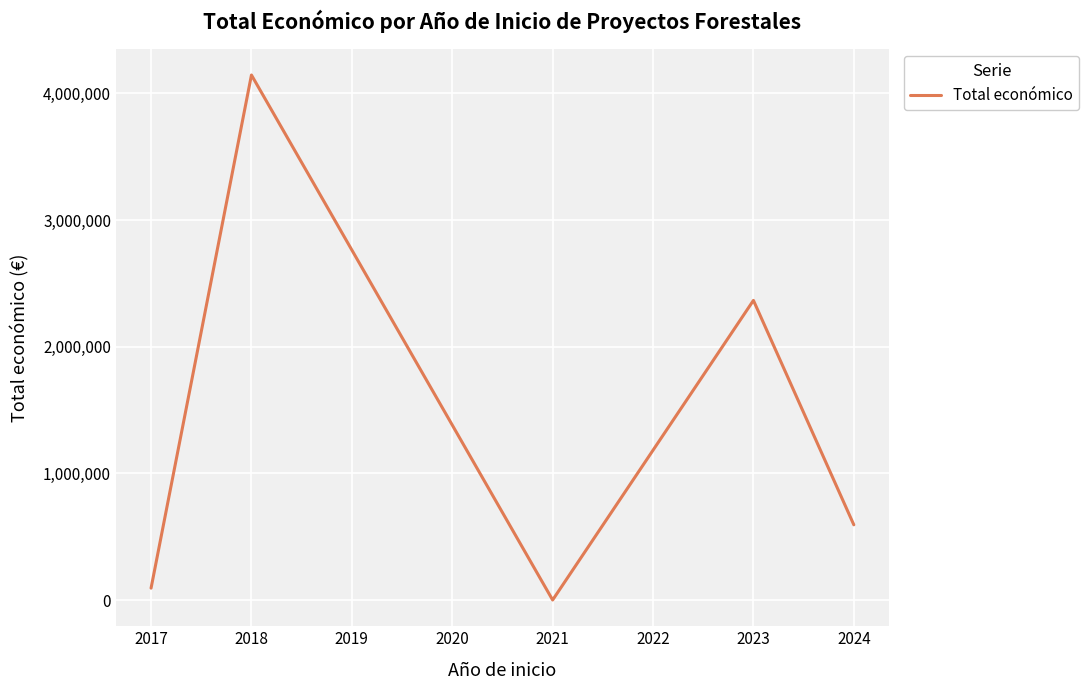

Rank the categories by value from lowest to highest.

2021, 2017, 2024, 2023, 2018